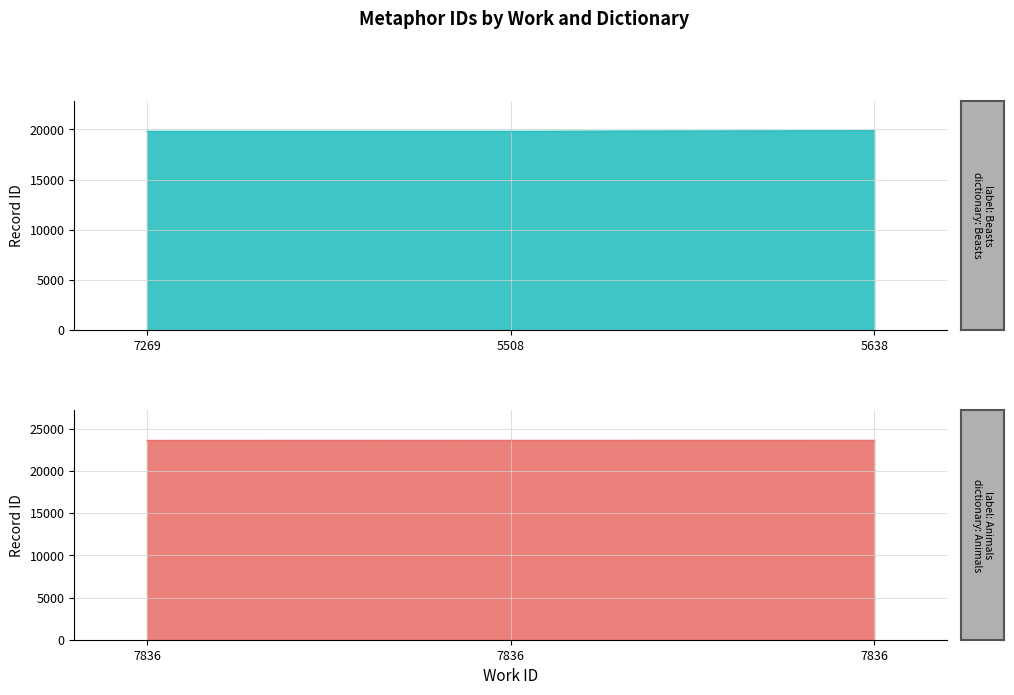

Between 7269 and 5508, which is larger?

5508